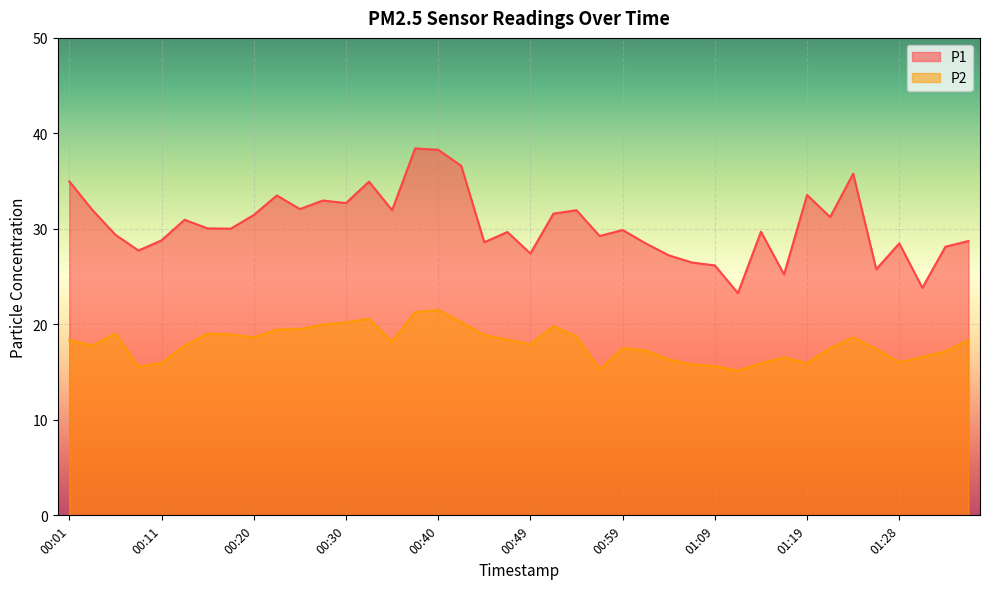

Is it true that P2 equals 18.6 at 01:23?

True